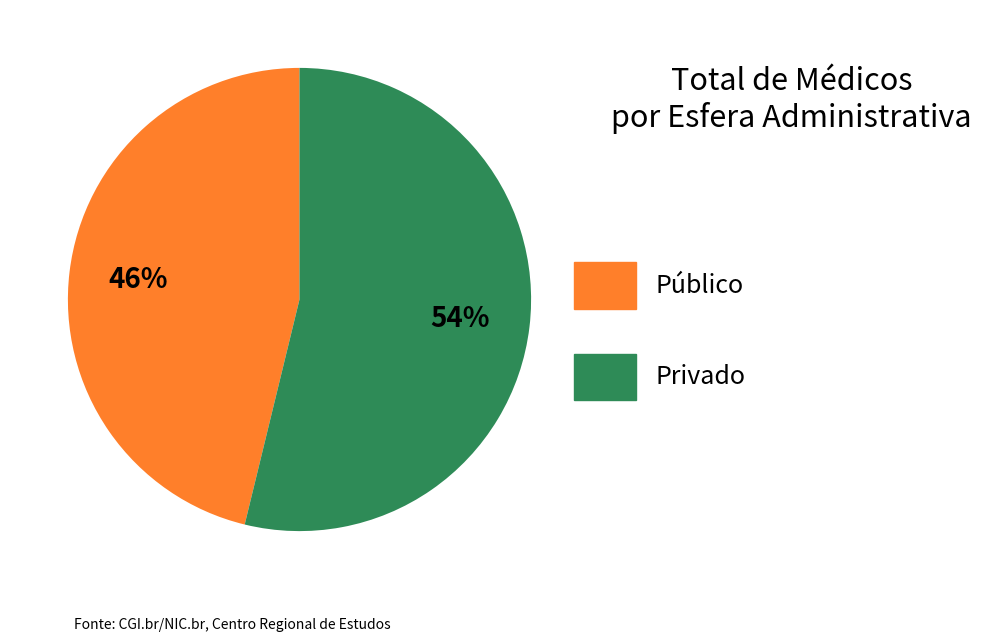

Which has a higher value, Público or Privado?

Privado